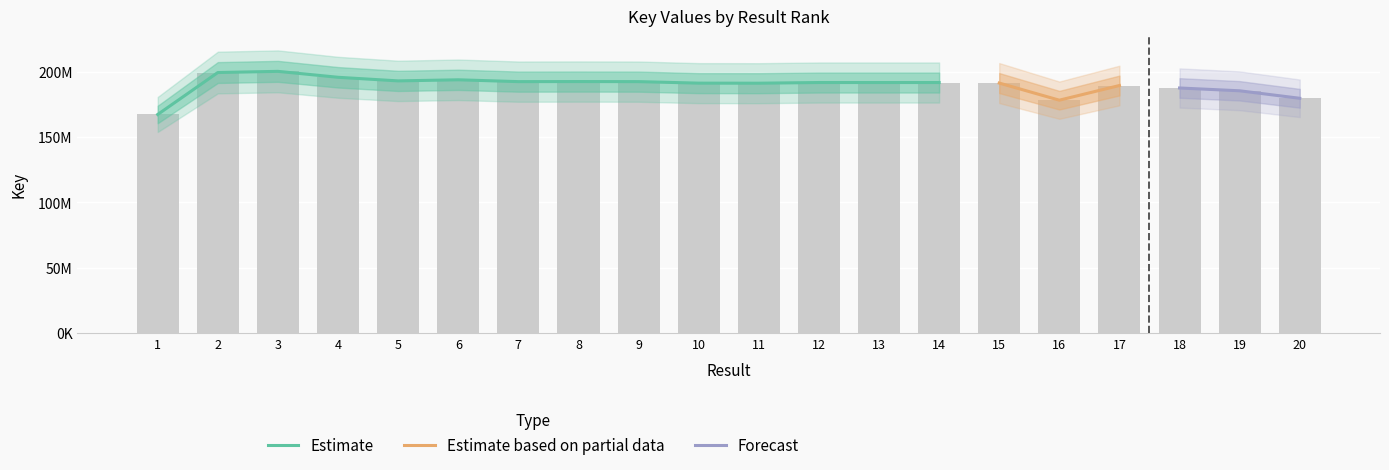

What is the ratio of the value at 16 to the value at 20?

1.0